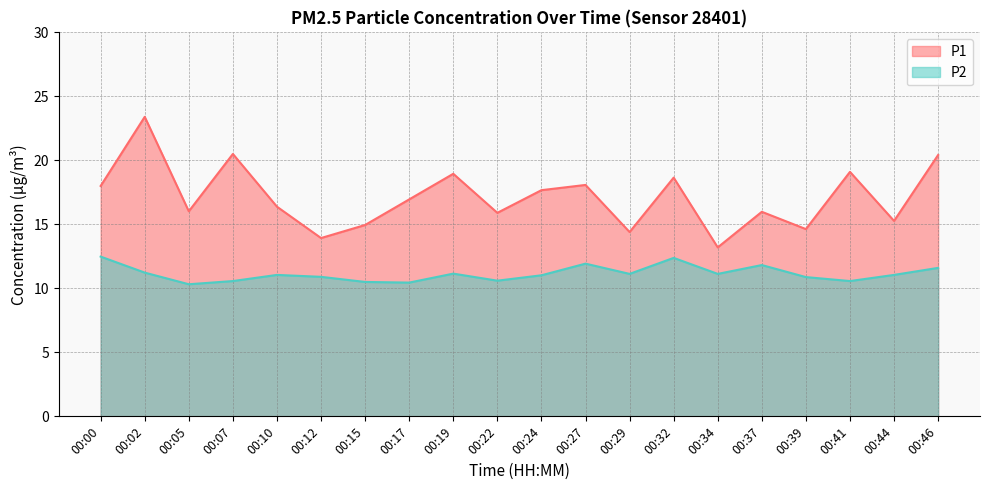

What is the difference between the maximum and minimum values in the P2 series?

2.2